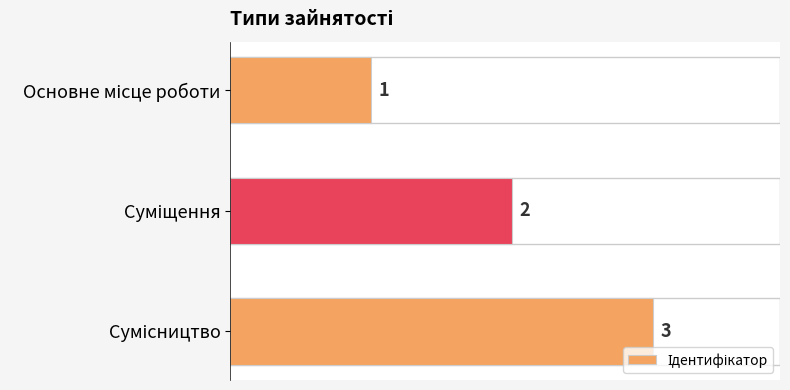

What is the sum of all values?

6